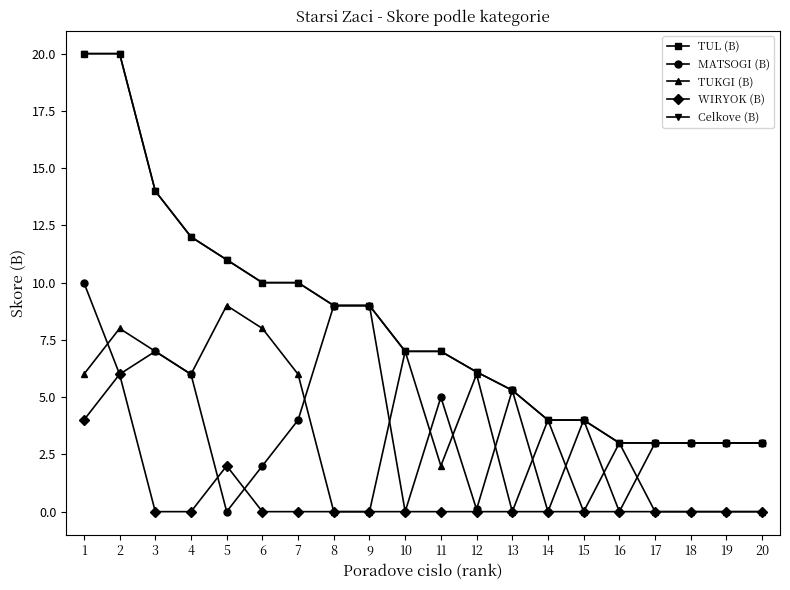

Does the chart have visible grid lines?

No